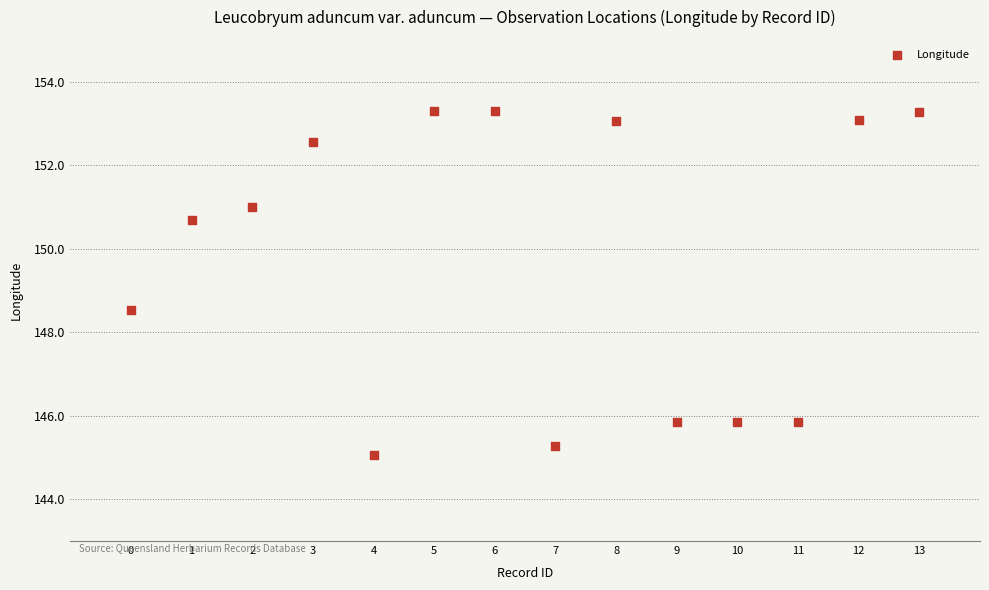

What Y value in the scatter plot is closest to 149?

148.5